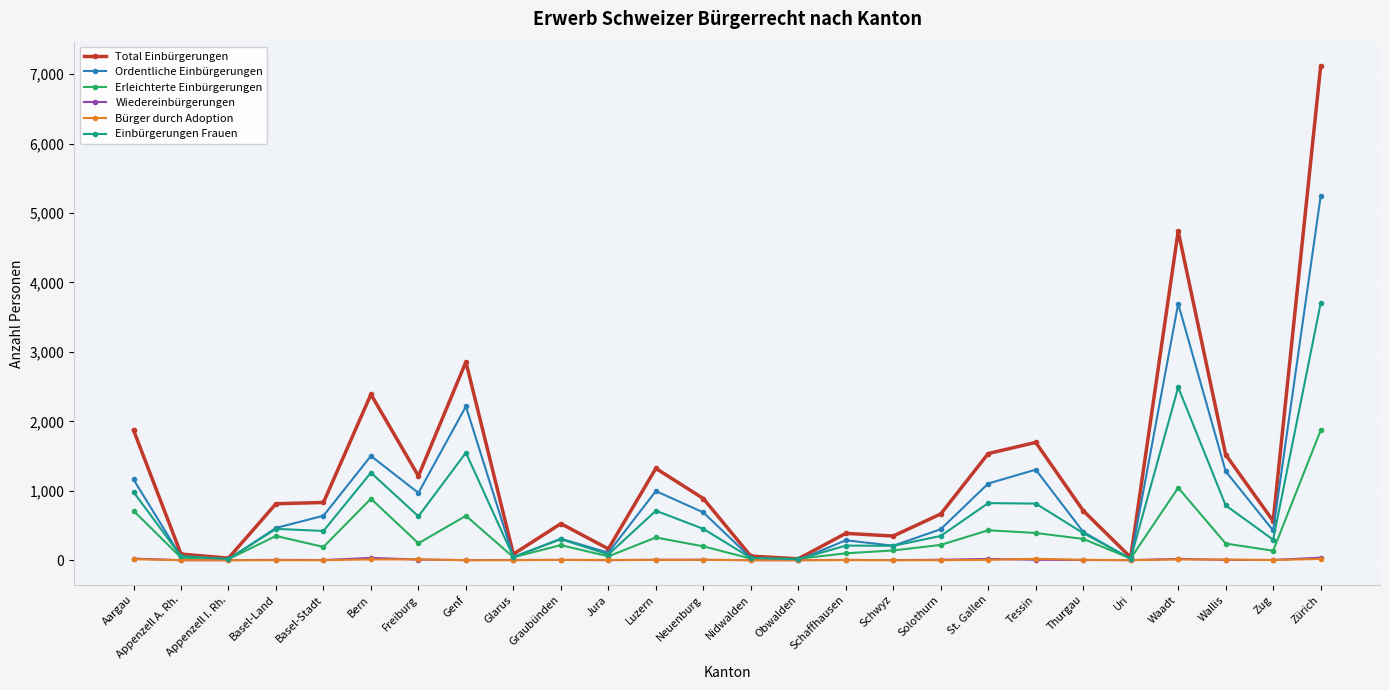

What is the sum of all Bürger durch Adoption values?

124